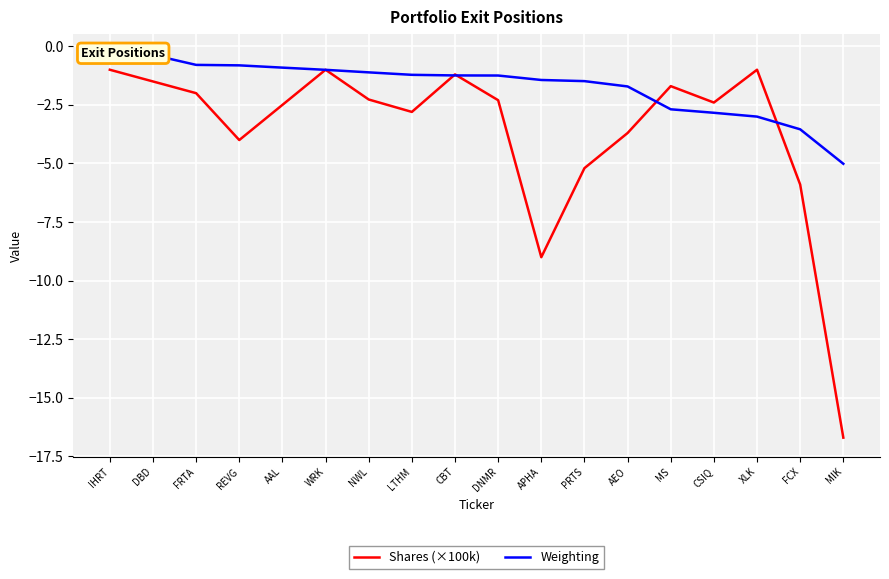

After their last crossing, which series has the higher values: Weighting or Shares (×100k)?

Weighting